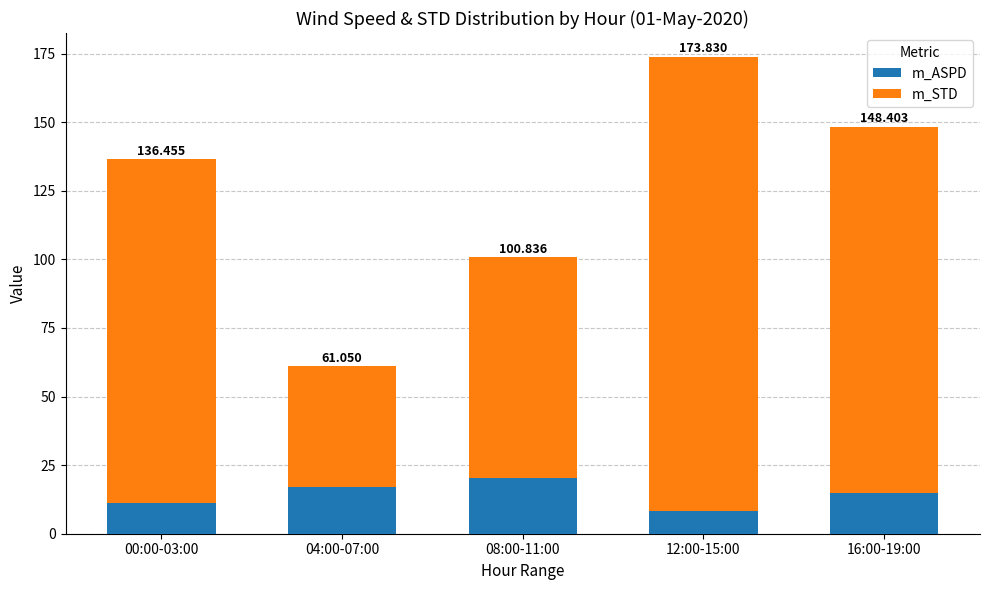

Are the bars horizontal?

No